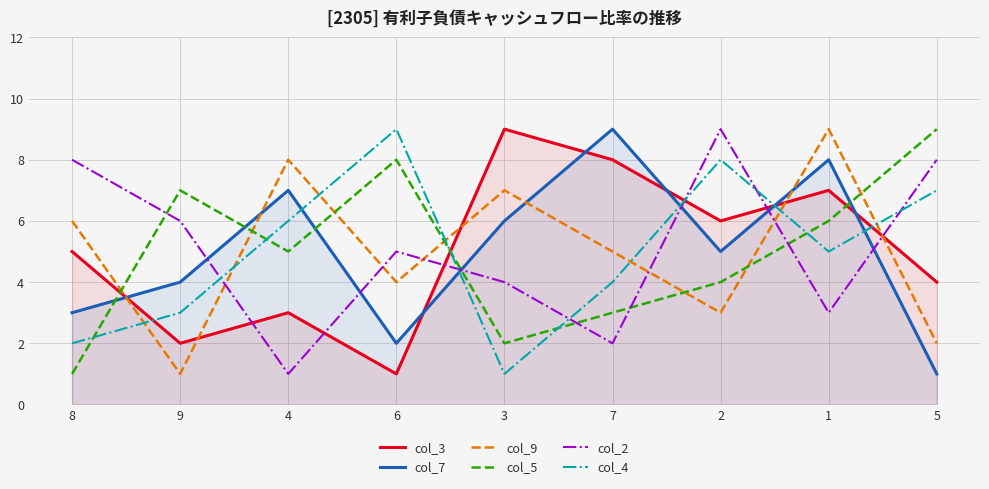

What is the difference between the highest and lowest values at 7?

7